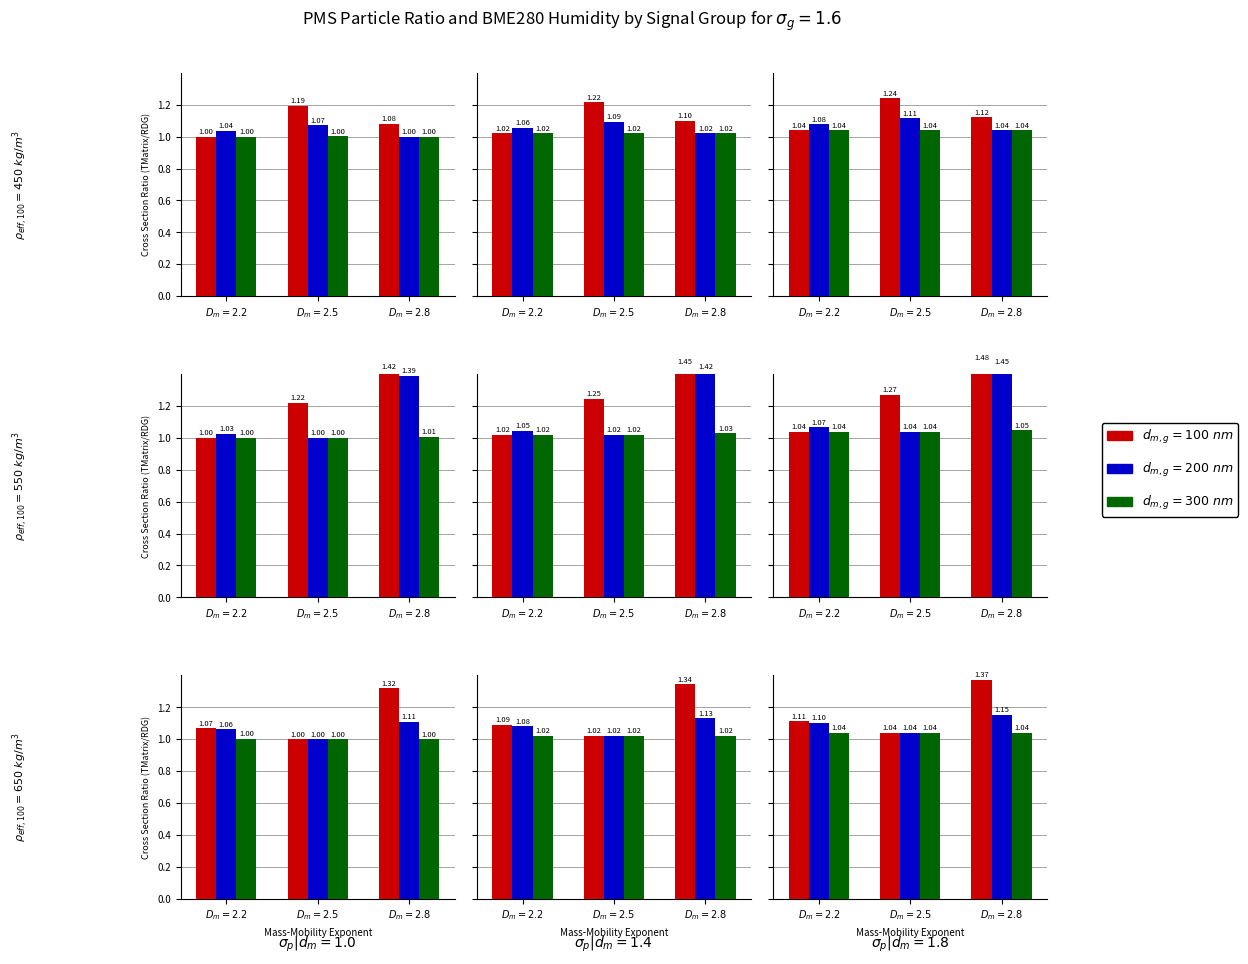

How many distinct data groups are displayed?

3